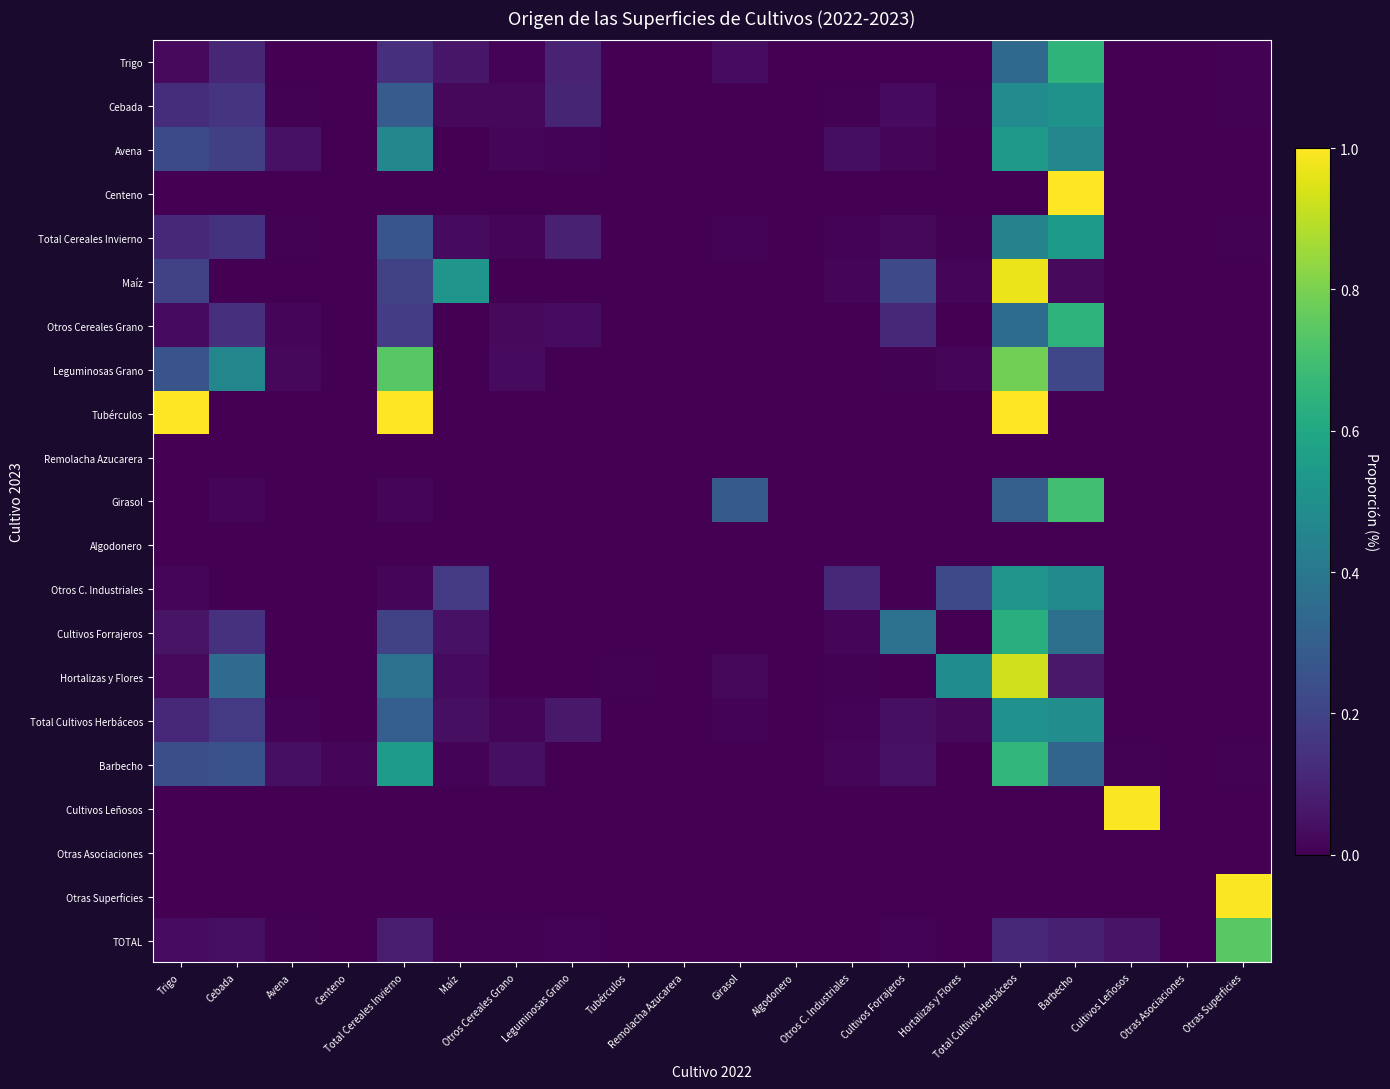

Reading left to right, extract all data points from this chart.

Trigo: Trigo=0.0	Cebada=0.1	Avena=0.0	Centeno=0.0	Total Cereales Invierno=0.1	Maíz=0.1	Otros Cereales Grano=0.0	Leguminosas Grano=0.1	Tubérculos=0.0	Remolacha Azucarera=0.0	Girasol=0.0	Algodonero=0.0	Otros C. Industriales=0.0	Cultivos Forrajeros=0.0	Hortalizas y Flores=0.0	Total Cultivos Herbáceos=0.3	Barbecho=0.6	Cultivos Leñosos=0.0	Otras Asociaciones=0.0	Otras Superficies=0.0
Cebada: Trigo=0.1	Cebada=0.2	Avena=0.0	Centeno=0.0	Total Cereales Invierno=0.3	Maíz=0.0	Otros Cereales Grano=0.0	Leguminosas Grano=0.1	Tubérculos=0.0	Remolacha Azucarera=0.0	Girasol=0.0	Algodonero=0.0	Otros C. Industriales=0.0	Cultivos Forrajeros=0.0	Hortalizas y Flores=0.0	Total Cultivos Herbáceos=0.5	Barbecho=0.5	Cultivos Leñosos=0.0	Otras Asociaciones=0.0	Otras Superficies=0.0
Avena: Trigo=0.2	Cebada=0.2	Avena=0.0	Centeno=0.0	Total Cereales Invierno=0.5	Maíz=0.0	Otros Cereales Grano=0.0	Leguminosas Grano=0.0	Tubérculos=0.0	Remolacha Azucarera=0.0	Girasol=0.0	Algodonero=0.0	Otros C. Industriales=0.0	Cultivos Forrajeros=0.0	Hortalizas y Flores=0.0	Total Cultivos Herbáceos=0.5	Barbecho=0.5	Cultivos Leñosos=0.0	Otras Asociaciones=0.0	Otras Superficies=0.0
Centeno: Trigo=0.0	Cebada=0.0	Avena=0.0	Centeno=0.0	Total Cereales Invierno=0.0	Maíz=0.0	Otros Cereales Grano=0.0	Leguminosas Grano=0.0	Tubérculos=0.0	Remolacha Azucarera=0.0	Girasol=0.0	Algodonero=0.0	Otros C. Industriales=0.0	Cultivos Forrajeros=0.0	Hortalizas y Flores=0.0	Total Cultivos Herbáceos=0.0	Barbecho=1.0	Cultivos Leñosos=0.0	Otras Asociaciones=0.0	Otras Superficies=0.0
Total Cereales Invierno: Trigo=0.1	Cebada=0.1	Avena=0.0	Centeno=0.0	Total Cereales Invierno=0.3	Maíz=0.0	Otros Cereales Grano=0.0	Leguminosas Grano=0.1	Tubérculos=0.0	Remolacha Azucarera=0.0	Girasol=0.0	Algodonero=0.0	Otros C. Industriales=0.0	Cultivos Forrajeros=0.0	Hortalizas y Flores=0.0	Total Cultivos Herbáceos=0.4	Barbecho=0.5	Cultivos Leñosos=0.0	Otras Asociaciones=0.0	Otras Superficies=0.0
Maíz: Trigo=0.2	Cebada=0.0	Avena=0.0	Centeno=0.0	Total Cereales Invierno=0.2	Maíz=0.5	Otros Cereales Grano=0.0	Leguminosas Grano=0.0	Tubérculos=0.0	Remolacha Azucarera=0.0	Girasol=0.0	Algodonero=0.0	Otros C. Industriales=0.0	Cultivos Forrajeros=0.2	Hortalizas y Flores=0.0	Total Cultivos Herbáceos=1.0	Barbecho=0.0	Cultivos Leñosos=0.0	Otras Asociaciones=0.0	Otras Superficies=0.0
Otros Cereales Grano: Trigo=0.0	Cebada=0.1	Avena=0.0	Centeno=0.0	Total Cereales Invierno=0.2	Maíz=0.0	Otros Cereales Grano=0.0	Leguminosas Grano=0.0	Tubérculos=0.0	Remolacha Azucarera=0.0	Girasol=0.0	Algodonero=0.0	Otros C. Industriales=0.0	Cultivos Forrajeros=0.1	Hortalizas y Flores=0.0	Total Cultivos Herbáceos=0.4	Barbecho=0.6	Cultivos Leñosos=0.0	Otras Asociaciones=0.0	Otras Superficies=0.0
Leguminosas Grano: Trigo=0.3	Cebada=0.5	Avena=0.0	Centeno=0.0	Total Cereales Invierno=0.7	Maíz=0.0	Otros Cereales Grano=0.0	Leguminosas Grano=0.0	Tubérculos=0.0	Remolacha Azucarera=0.0	Girasol=0.0	Algodonero=0.0	Otros C. Industriales=0.0	Cultivos Forrajeros=0.0	Hortalizas y Flores=0.0	Total Cultivos Herbáceos=0.8	Barbecho=0.2	Cultivos Leñosos=0.0	Otras Asociaciones=0.0	Otras Superficies=0.0
Tubérculos: Trigo=1.0	Cebada=0.0	Avena=0.0	Centeno=0.0	Total Cereales Invierno=1.0	Maíz=0.0	Otros Cereales Grano=0.0	Leguminosas Grano=0.0	Tubérculos=0.0	Remolacha Azucarera=0.0	Girasol=0.0	Algodonero=0.0	Otros C. Industriales=0.0	Cultivos Forrajeros=0.0	Hortalizas y Flores=0.0	Total Cultivos Herbáceos=1.0	Barbecho=0.0	Cultivos Leñosos=0.0	Otras Asociaciones=0.0	Otras Superficies=0.0
Remolacha Azucarera: Trigo=0.0	Cebada=0.0	Avena=0.0	Centeno=0.0	Total Cereales Invierno=0.0	Maíz=0.0	Otros Cereales Grano=0.0	Leguminosas Grano=0.0	Tubérculos=0.0	Remolacha Azucarera=0.0	Girasol=0.0	Algodonero=0.0	Otros C. Industriales=0.0	Cultivos Forrajeros=0.0	Hortalizas y Flores=0.0	Total Cultivos Herbáceos=0.0	Barbecho=0.0	Cultivos Leñosos=0.0	Otras Asociaciones=0.0	Otras Superficies=0.0
Girasol: Trigo=0.0	Cebada=0.0	Avena=0.0	Centeno=0.0	Total Cereales Invierno=0.0	Maíz=0.0	Otros Cereales Grano=0.0	Leguminosas Grano=0.0	Tubérculos=0.0	Remolacha Azucarera=0.0	Girasol=0.3	Algodonero=0.0	Otros C. Industriales=0.0	Cultivos Forrajeros=0.0	Hortalizas y Flores=0.0	Total Cultivos Herbáceos=0.3	Barbecho=0.7	Cultivos Leñosos=0.0	Otras Asociaciones=0.0	Otras Superficies=0.0
Algodonero: Trigo=0.0	Cebada=0.0	Avena=0.0	Centeno=0.0	Total Cereales Invierno=0.0	Maíz=0.0	Otros Cereales Grano=0.0	Leguminosas Grano=0.0	Tubérculos=0.0	Remolacha Azucarera=0.0	Girasol=0.0	Algodonero=0.0	Otros C. Industriales=0.0	Cultivos Forrajeros=0.0	Hortalizas y Flores=0.0	Total Cultivos Herbáceos=0.0	Barbecho=0.0	Cultivos Leñosos=0.0	Otras Asociaciones=0.0	Otras Superficies=0.0
Otros C. Industriales: Trigo=0.0	Cebada=0.0	Avena=0.0	Centeno=0.0	Total Cereales Invierno=0.0	Maíz=0.2	Otros Cereales Grano=0.0	Leguminosas Grano=0.0	Tubérculos=0.0	Remolacha Azucarera=0.0	Girasol=0.0	Algodonero=0.0	Otros C. Industriales=0.1	Cultivos Forrajeros=0.0	Hortalizas y Flores=0.2	Total Cultivos Herbáceos=0.5	Barbecho=0.5	Cultivos Leñosos=0.0	Otras Asociaciones=0.0	Otras Superficies=0.0
Cultivos Forrajeros: Trigo=0.1	Cebada=0.1	Avena=0.0	Centeno=0.0	Total Cereales Invierno=0.2	Maíz=0.1	Otros Cereales Grano=0.0	Leguminosas Grano=0.0	Tubérculos=0.0	Remolacha Azucarera=0.0	Girasol=0.0	Algodonero=0.0	Otros C. Industriales=0.0	Cultivos Forrajeros=0.4	Hortalizas y Flores=0.0	Total Cultivos Herbáceos=0.6	Barbecho=0.4	Cultivos Leñosos=0.0	Otras Asociaciones=0.0	Otras Superficies=0.0
Hortalizas y Flores: Trigo=0.0	Cebada=0.4	Avena=0.0	Centeno=0.0	Total Cereales Invierno=0.4	Maíz=0.0	Otros Cereales Grano=0.0	Leguminosas Grano=0.0	Tubérculos=0.0	Remolacha Azucarera=0.0	Girasol=0.0	Algodonero=0.0	Otros C. Industriales=0.0	Cultivos Forrajeros=0.0	Hortalizas y Flores=0.5	Total Cultivos Herbáceos=0.9	Barbecho=0.1	Cultivos Leñosos=0.0	Otras Asociaciones=0.0	Otras Superficies=0.0
Total Cultivos Herbáceos: Trigo=0.1	Cebada=0.2	Avena=0.0	Centeno=0.0	Total Cereales Invierno=0.3	Maíz=0.0	Otros Cereales Grano=0.0	Leguminosas Grano=0.1	Tubérculos=0.0	Remolacha Azucarera=0.0	Girasol=0.0	Algodonero=0.0	Otros C. Industriales=0.0	Cultivos Forrajeros=0.0	Hortalizas y Flores=0.0	Total Cultivos Herbáceos=0.5	Barbecho=0.5	Cultivos Leñosos=0.0	Otras Asociaciones=0.0	Otras Superficies=0.0
Barbecho: Trigo=0.2	Cebada=0.3	Avena=0.0	Centeno=0.0	Total Cereales Invierno=0.6	Maíz=0.0	Otros Cereales Grano=0.0	Leguminosas Grano=0.0	Tubérculos=0.0	Remolacha Azucarera=0.0	Girasol=0.0	Algodonero=0.0	Otros C. Industriales=0.0	Cultivos Forrajeros=0.0	Hortalizas y Flores=0.0	Total Cultivos Herbáceos=0.7	Barbecho=0.3	Cultivos Leñosos=0.0	Otras Asociaciones=0.0	Otras Superficies=0.0
Cultivos Leñosos: Trigo=0.0	Cebada=0.0	Avena=0.0	Centeno=0.0	Total Cereales Invierno=0.0	Maíz=0.0	Otros Cereales Grano=0.0	Leguminosas Grano=0.0	Tubérculos=0.0	Remolacha Azucarera=0.0	Girasol=0.0	Algodonero=0.0	Otros C. Industriales=0.0	Cultivos Forrajeros=0.0	Hortalizas y Flores=0.0	Total Cultivos Herbáceos=0.0	Barbecho=0.0	Cultivos Leñosos=1.0	Otras Asociaciones=0.0	Otras Superficies=0.0
Otras Asociaciones: Trigo=0.0	Cebada=0.0	Avena=0.0	Centeno=0.0	Total Cereales Invierno=0.0	Maíz=0.0	Otros Cereales Grano=0.0	Leguminosas Grano=0.0	Tubérculos=0.0	Remolacha Azucarera=0.0	Girasol=0.0	Algodonero=0.0	Otros C. Industriales=0.0	Cultivos Forrajeros=0.0	Hortalizas y Flores=0.0	Total Cultivos Herbáceos=0.0	Barbecho=0.0	Cultivos Leñosos=0.0	Otras Asociaciones=0.0	Otras Superficies=0.0
Otras Superficies: Trigo=0.0	Cebada=0.0	Avena=0.0	Centeno=0.0	Total Cereales Invierno=0.0	Maíz=0.0	Otros Cereales Grano=0.0	Leguminosas Grano=0.0	Tubérculos=0.0	Remolacha Azucarera=0.0	Girasol=0.0	Algodonero=0.0	Otros C. Industriales=0.0	Cultivos Forrajeros=0.0	Hortalizas y Flores=0.0	Total Cultivos Herbáceos=0.0	Barbecho=0.0	Cultivos Leñosos=0.0	Otras Asociaciones=0.0	Otras Superficies=1.0
TOTAL: Trigo=0.0	Cebada=0.0	Avena=0.0	Centeno=0.0	Total Cereales Invierno=0.1	Maíz=0.0	Otros Cereales Grano=0.0	Leguminosas Grano=0.0	Tubérculos=0.0	Remolacha Azucarera=0.0	Girasol=0.0	Algodonero=0.0	Otros C. Industriales=0.0	Cultivos Forrajeros=0.0	Hortalizas y Flores=0.0	Total Cultivos Herbáceos=0.1	Barbecho=0.1	Cultivos Leñosos=0.1	Otras Asociaciones=0.0	Otras Superficies=0.7